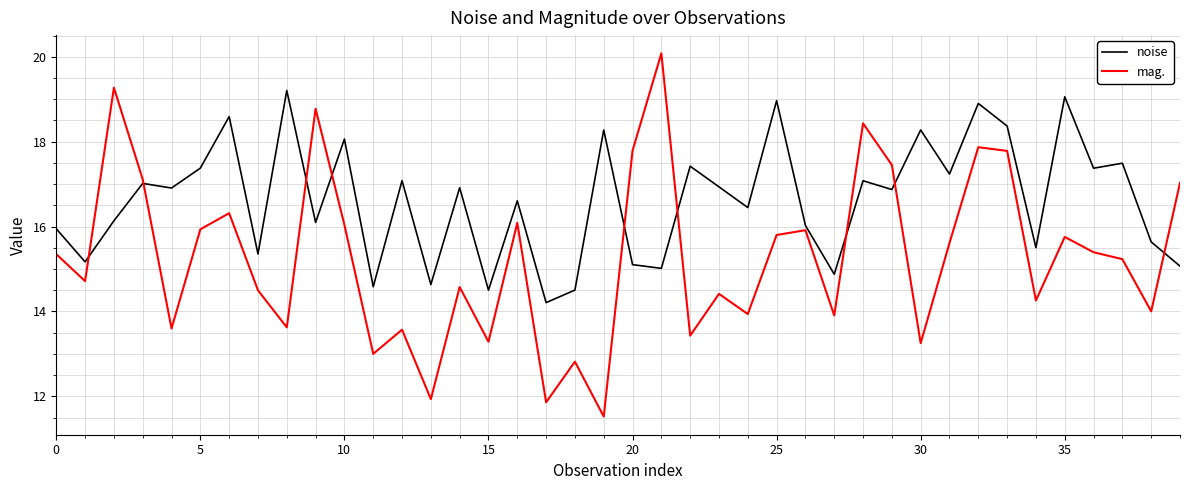

What is the difference between the maximum and minimum values in the noise series?

5.0